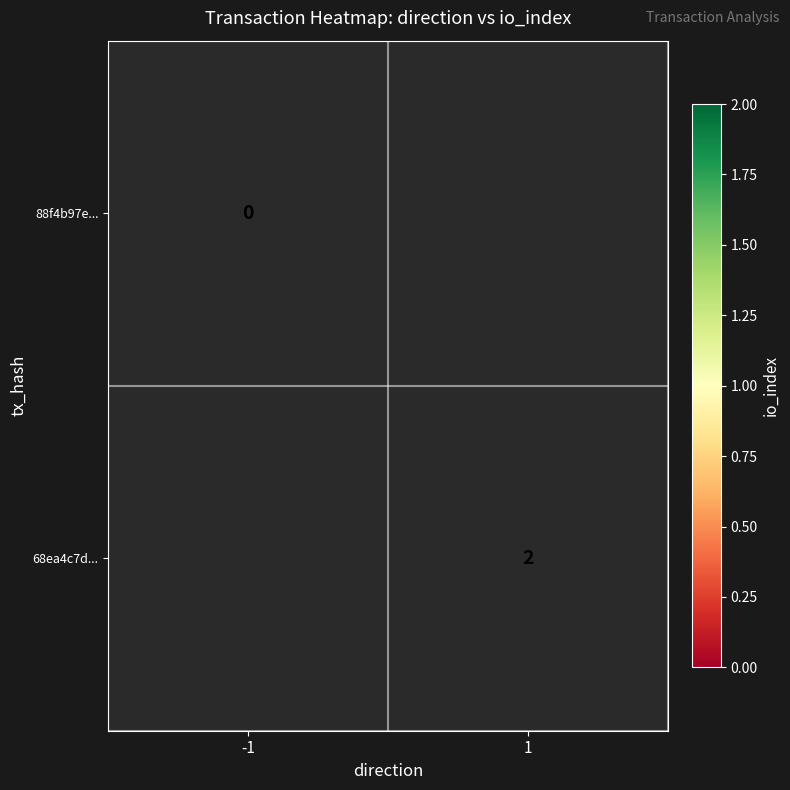

True or false: 68ea4c7d... has a value of 1 at 1.

False